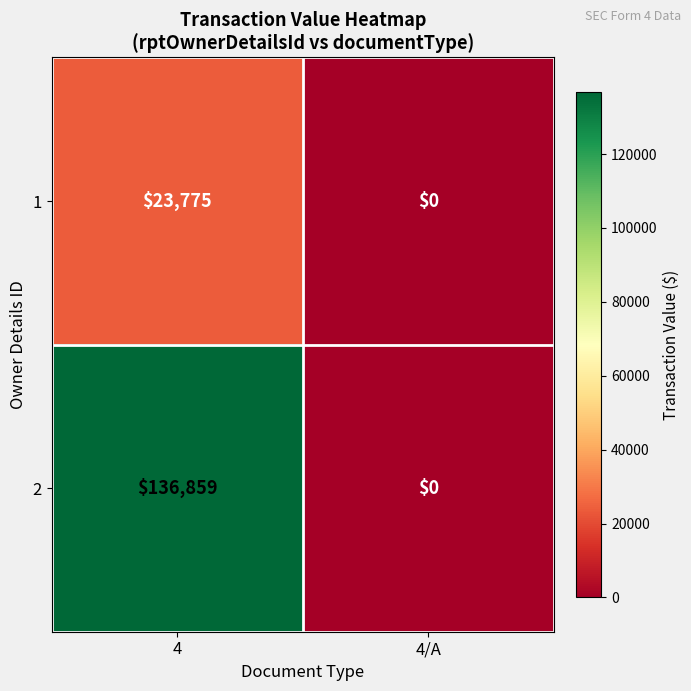

At how many categories does at least one series exceed 130390?

1